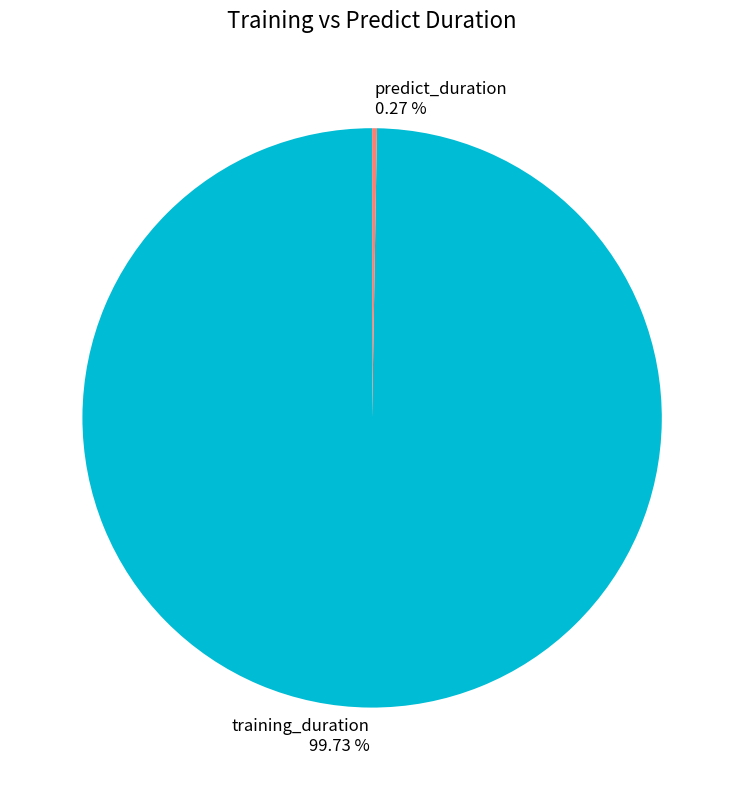

Is there any slice that represents more than half of the pie?

Yes